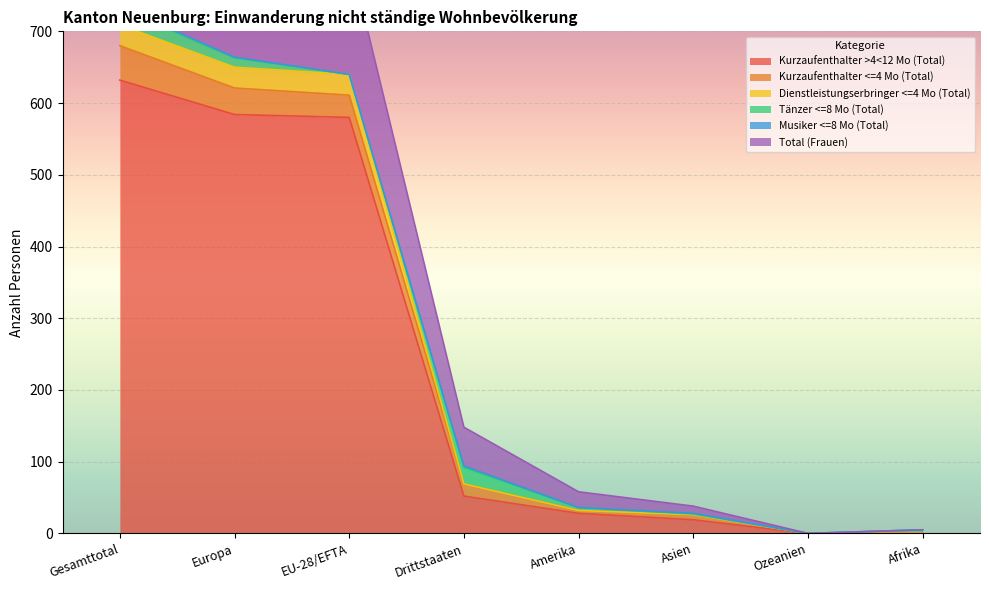

At which category does the chart reach its peak across all series?

Gesamttotal